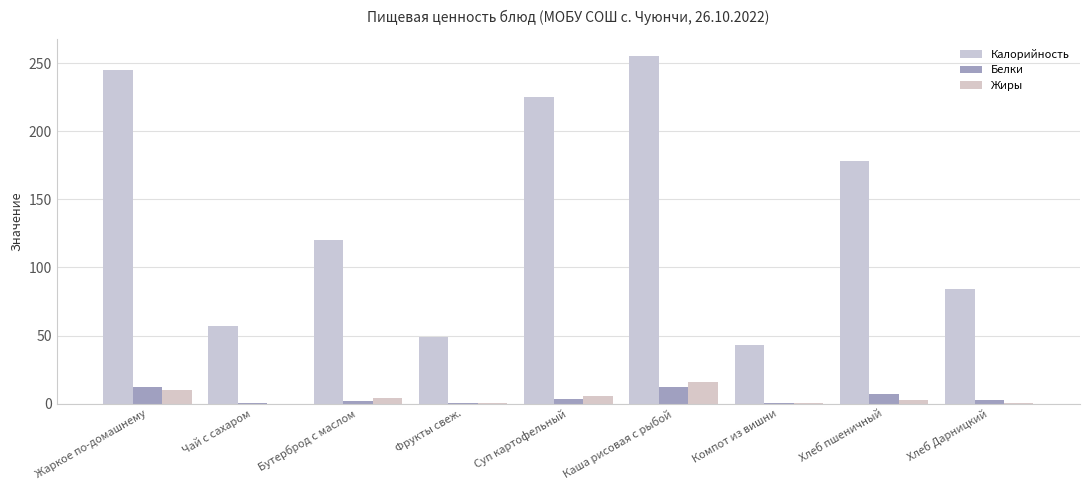

What is the maximum value shown in the chart?

255.0